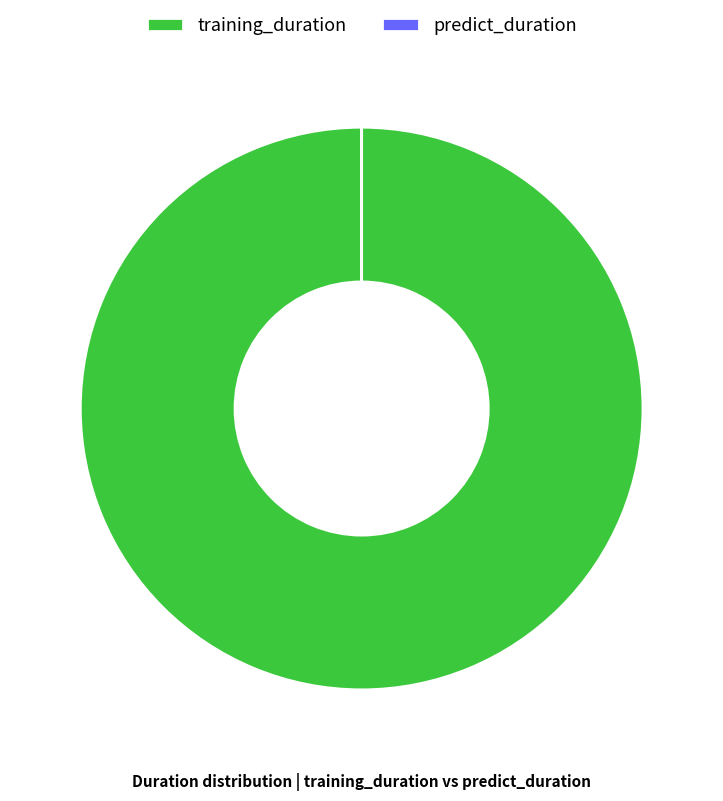

Which category has the biggest portion of the pie?

training_duration